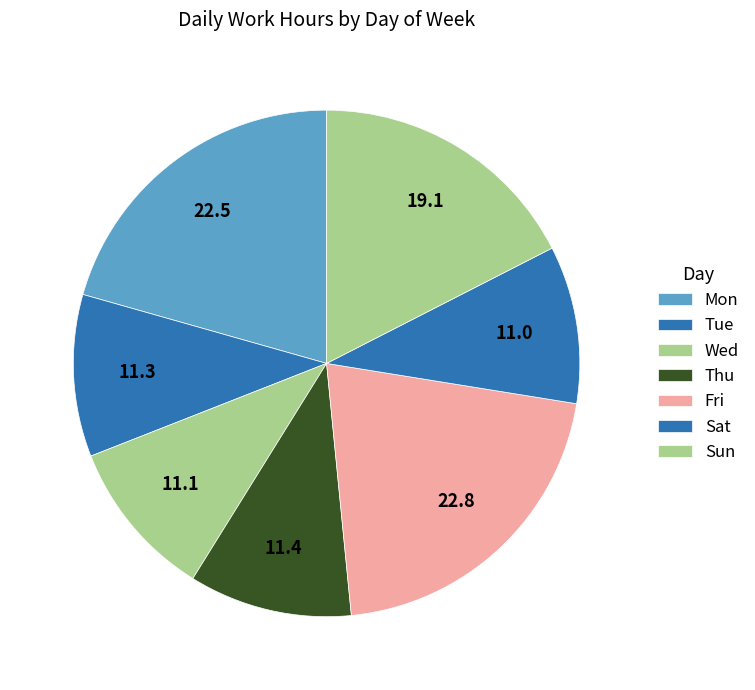

Is there a majority slice in this chart?

No